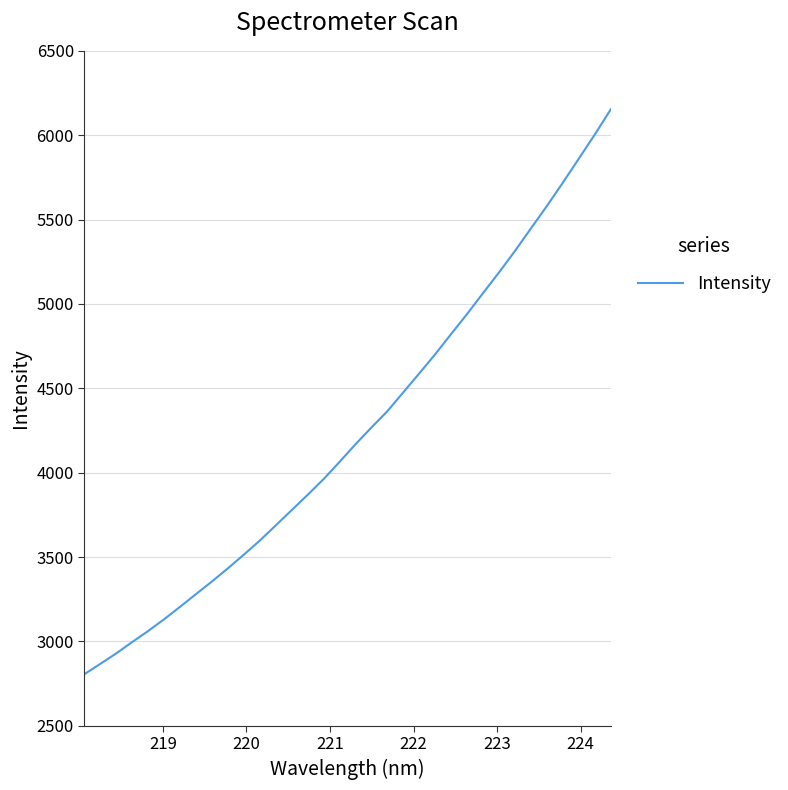

Is this an area chart (filled region under the line)?

No